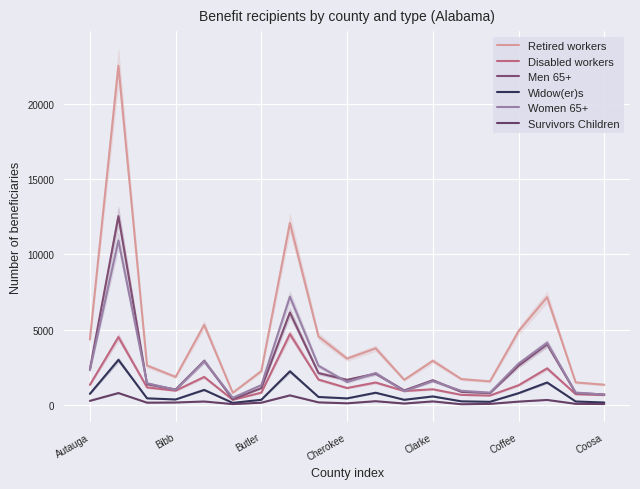

The Survivors Children series shows 113 at Bibb. True or false?

False